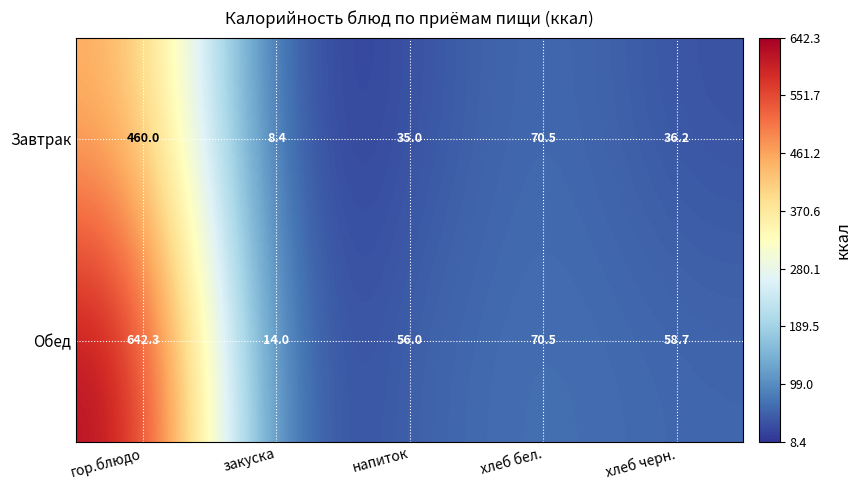

Which category has the highest value in the Завтрак series?

гор.блюдо